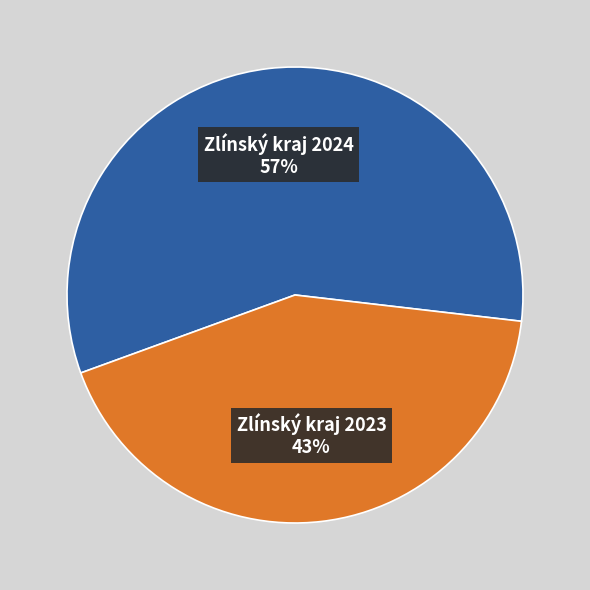

Which slice represents more than half of the pie?

Zlínský kraj 2024